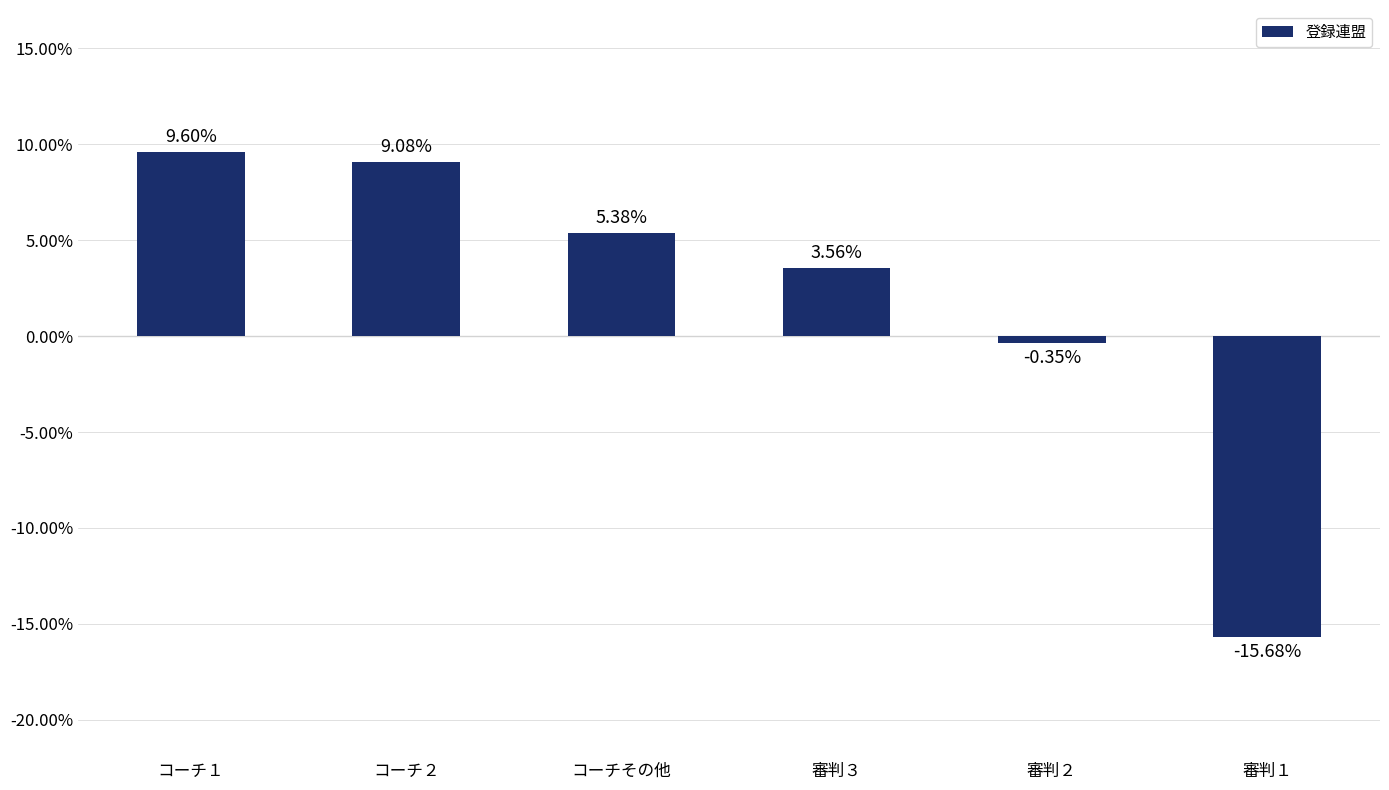

At which category does the chart reach its minimum across all series?

審判１